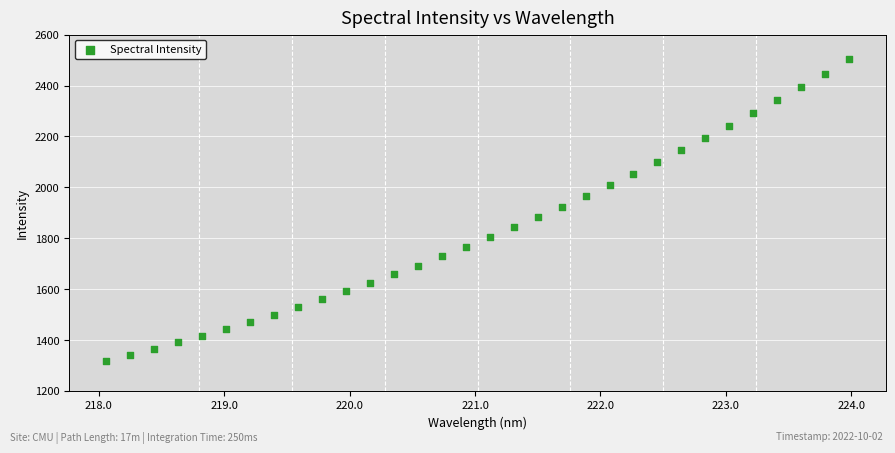

What is the range of Y values (max minus min)?

1187.3